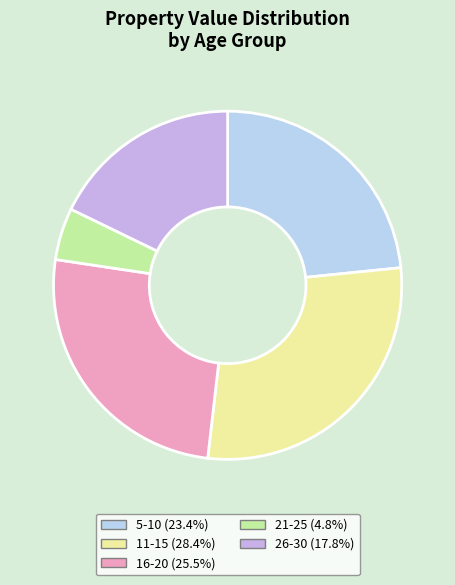

Is there any slice that represents more than half of the pie?

No